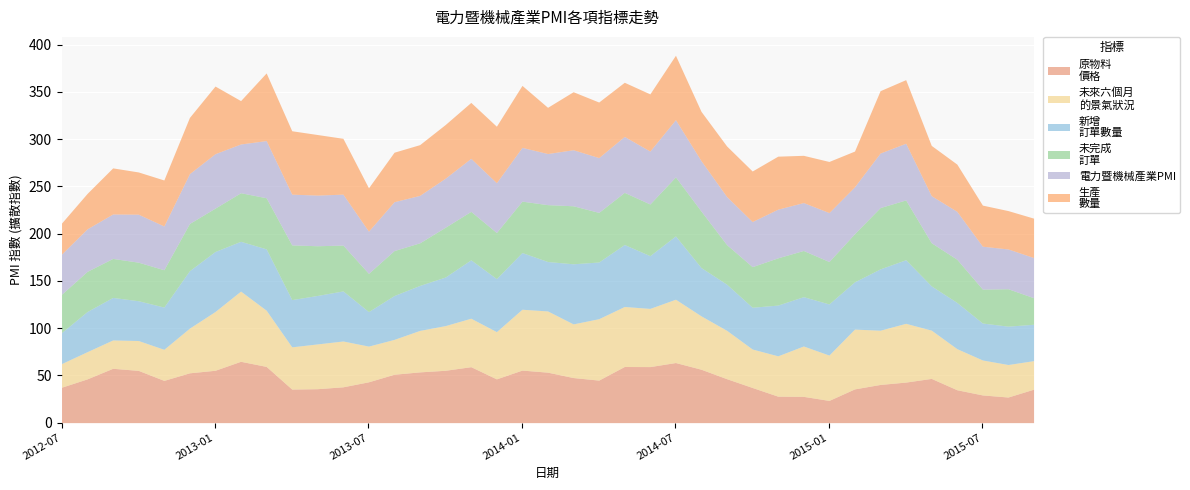

What is the approximate value of 電力暨機械產業PMI at 2012-08?

45.0